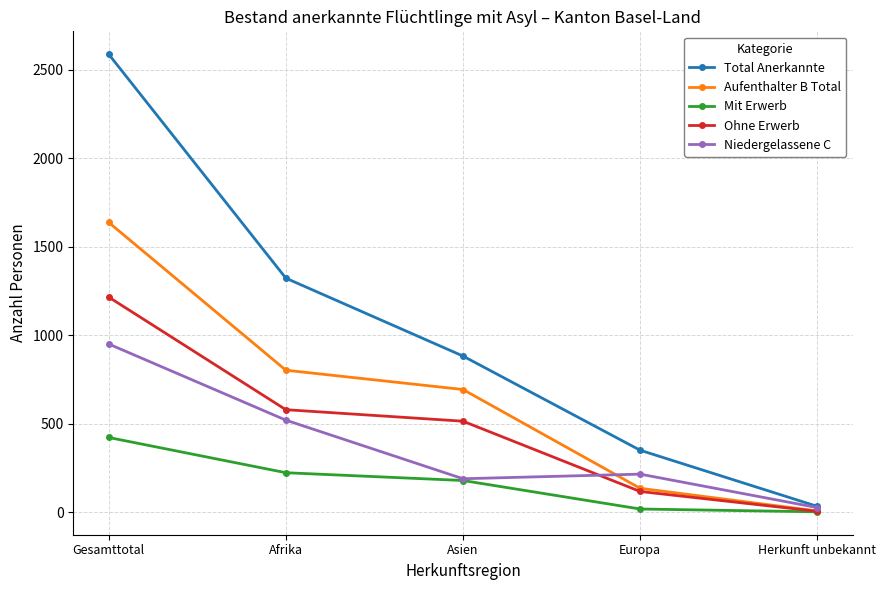

What are all the series names shown in the legend?

Total Anerkannte, Aufenthalter B Total, Mit Erwerb, Ohne Erwerb, Niedergelassene C